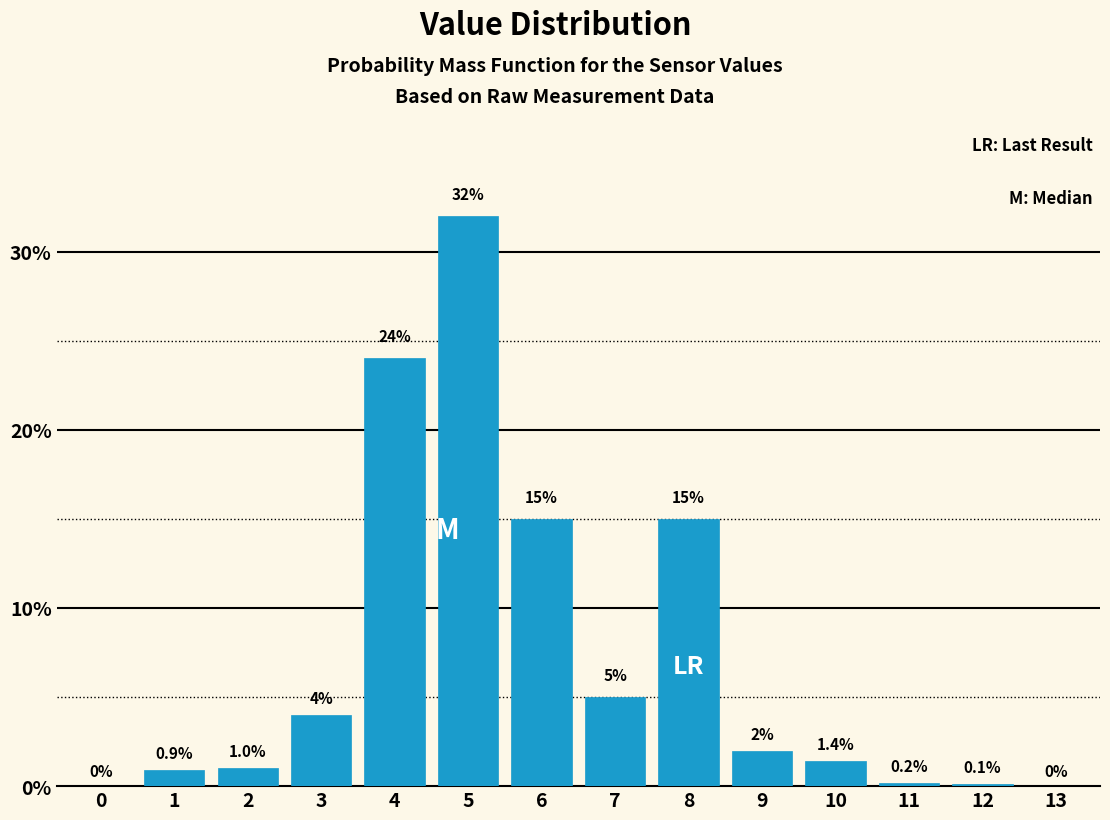

Reading left to right, list all the values displayed in this chart.

0=0.0	1=0.9	2=1.0	3=4.0	4=24.0	5=32.0	6=15.0	7=5.0	8=15.0	9=2.0	10=1.4	11=0.2	12=0.1	13=0.0